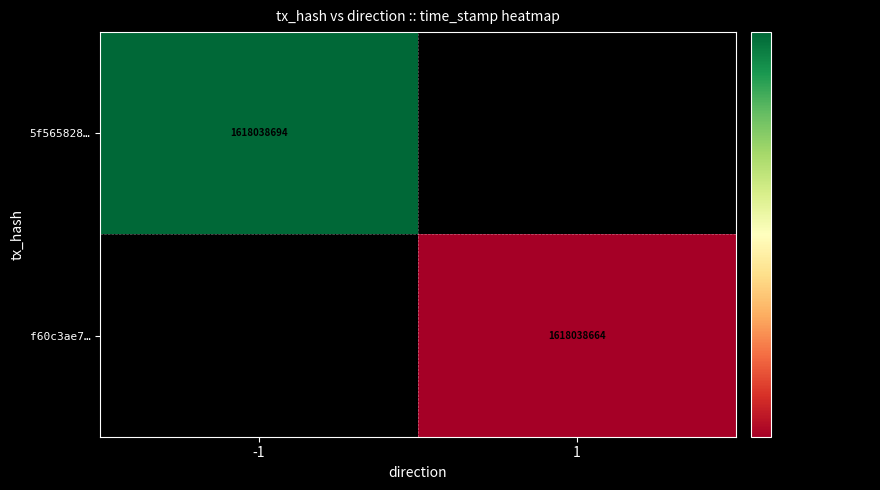

Is it true that f60c3ae7… equals 1618038664 at 1?

True